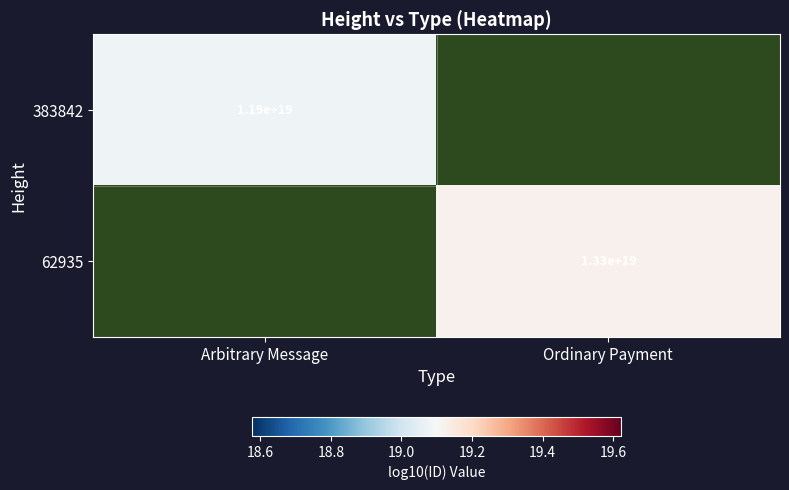

Is the value of 62935 at Ordinary Payment greater than the value of 383842 at Arbitrary Message?

Yes